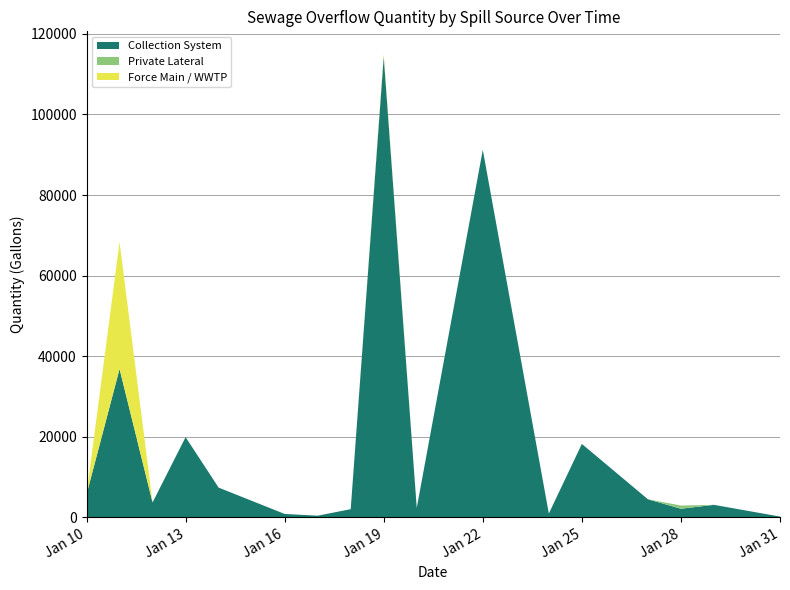

Reading right to left, extract all data points from this chart.

Collection System: 210	3120	2150	4500	18240	970	91230	2360	114390	2044	430	860	7400	19924	3720	36850	5706
Private Lateral: 0	0	800	0	0	0	0	0	0	0	0	0	0	0	0	0	0
Force Main / WWTP: 0	0	0	0	0	0	0	0	500	0	0	0	0	0	0	31500	0